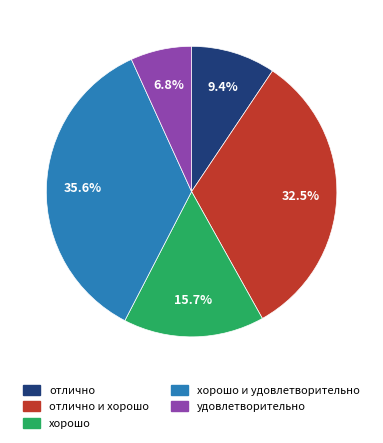

Does any single category account for the majority?

No